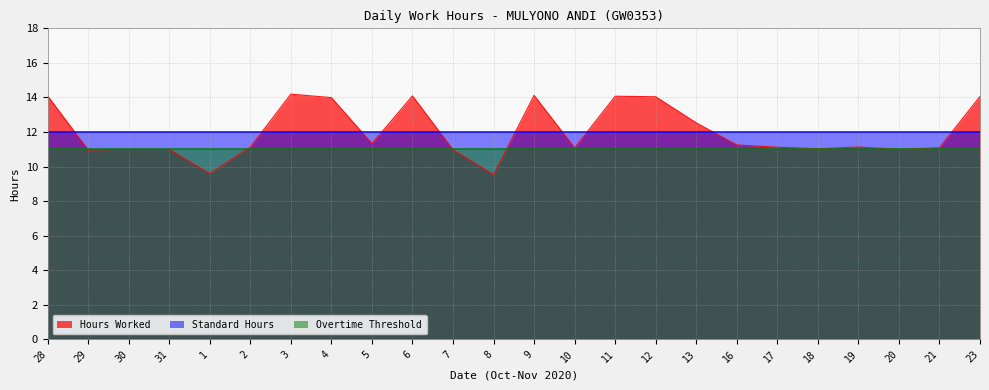

True or false: Standard Hours has a value of 12.0 at 7.

True